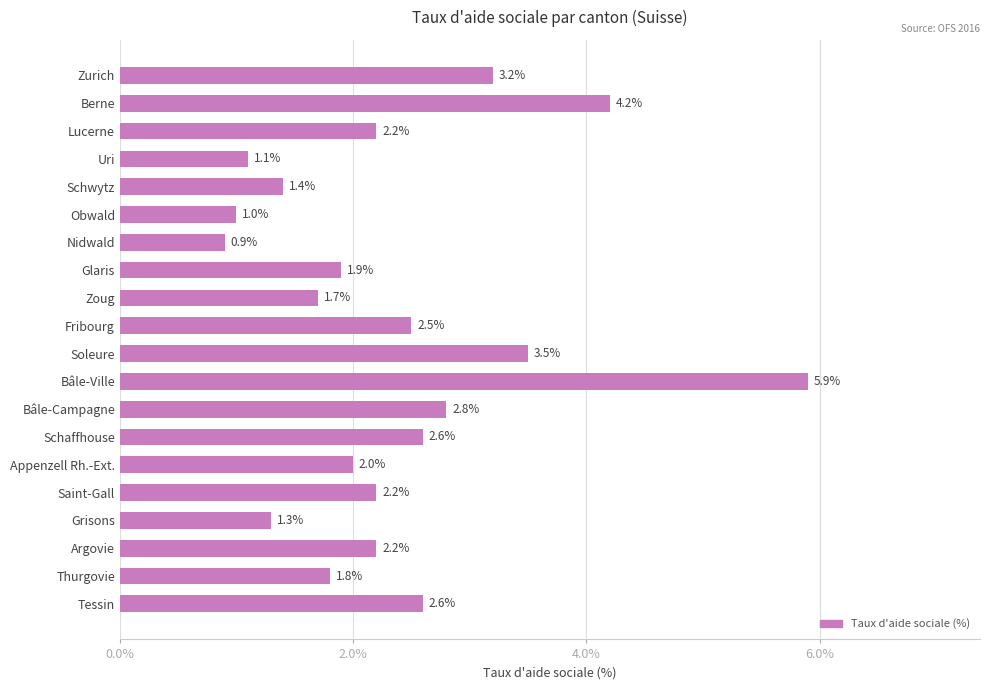

What is the label of the 20th bar from the top?

Tessin